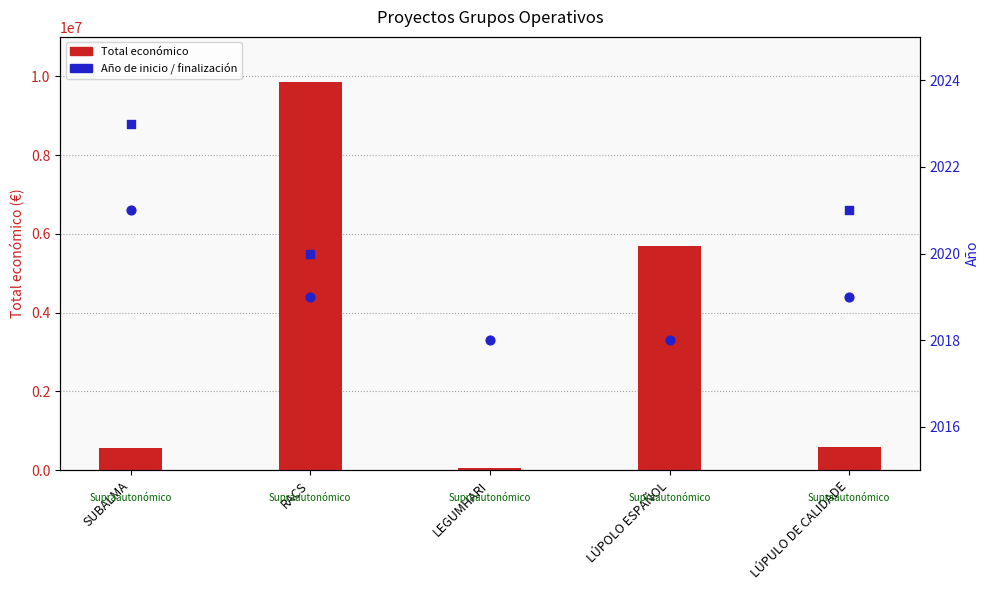

What is the total value across all series at SUBALMA?

566779